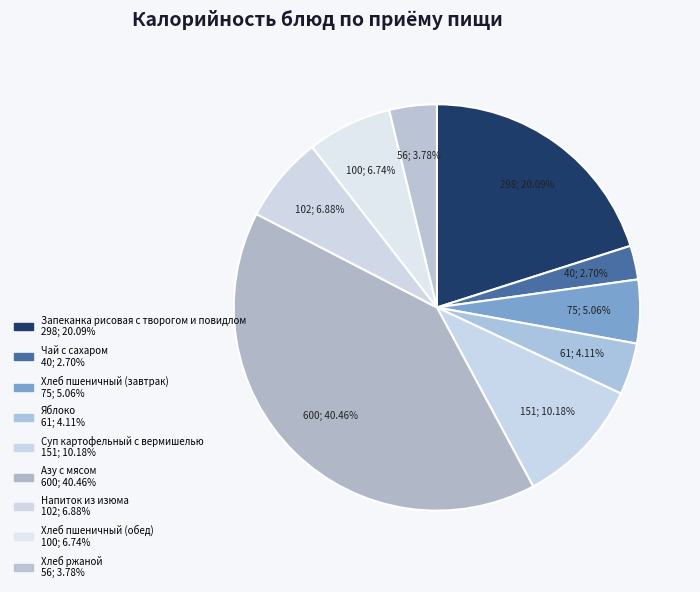

Count the number of slices in the pie.

9